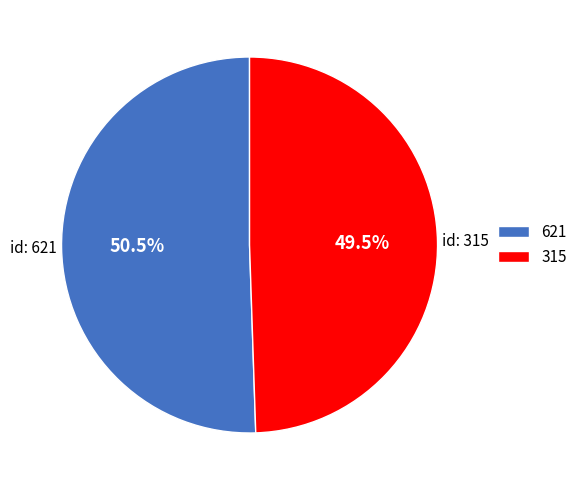

Rank the categories by value from highest to lowest.

621, 315